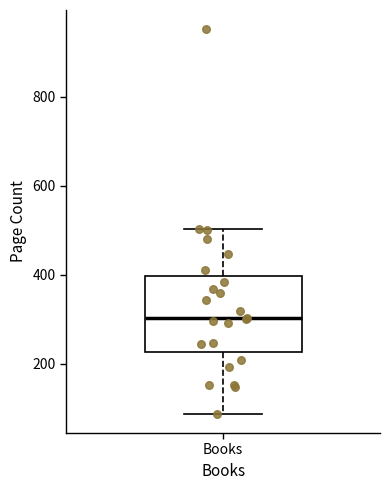

Read this box plot against the y-axis: the position of the median line, the range covered by the box, and the ends of both whiskers. The values are not printed on the chart, so give them approximately, as read against the axis.

median 300, box 220 to 400, whiskers 80 to 500